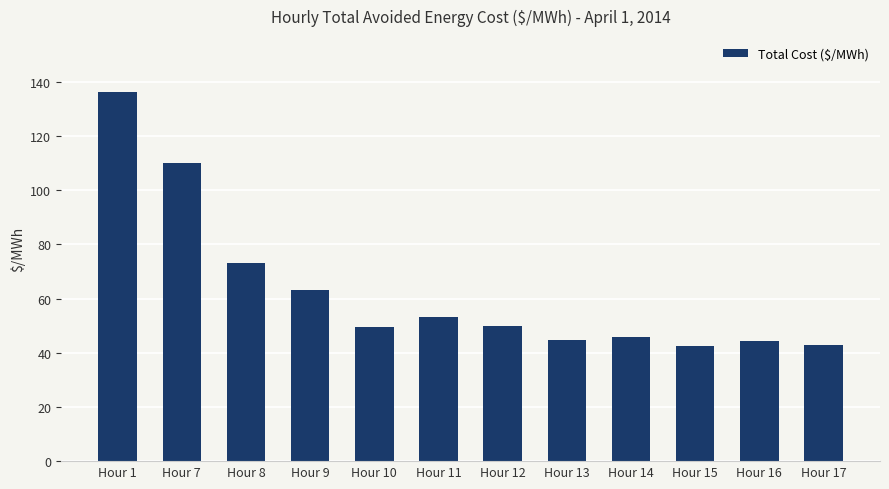

The value at Hour 14 is 45.6. True or false?

True